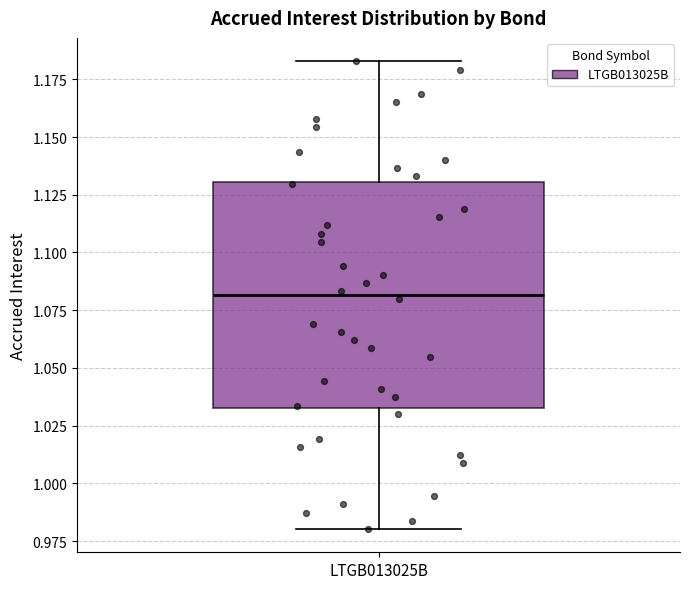

Read this box plot against the y-axis: the position of the median line, the range covered by the box, and the ends of both whiskers. The values are not printed on the chart, so give them approximately, as read against the axis.

median 1.080, box 1.035 to 1.130, whiskers 0.980 to 1.185